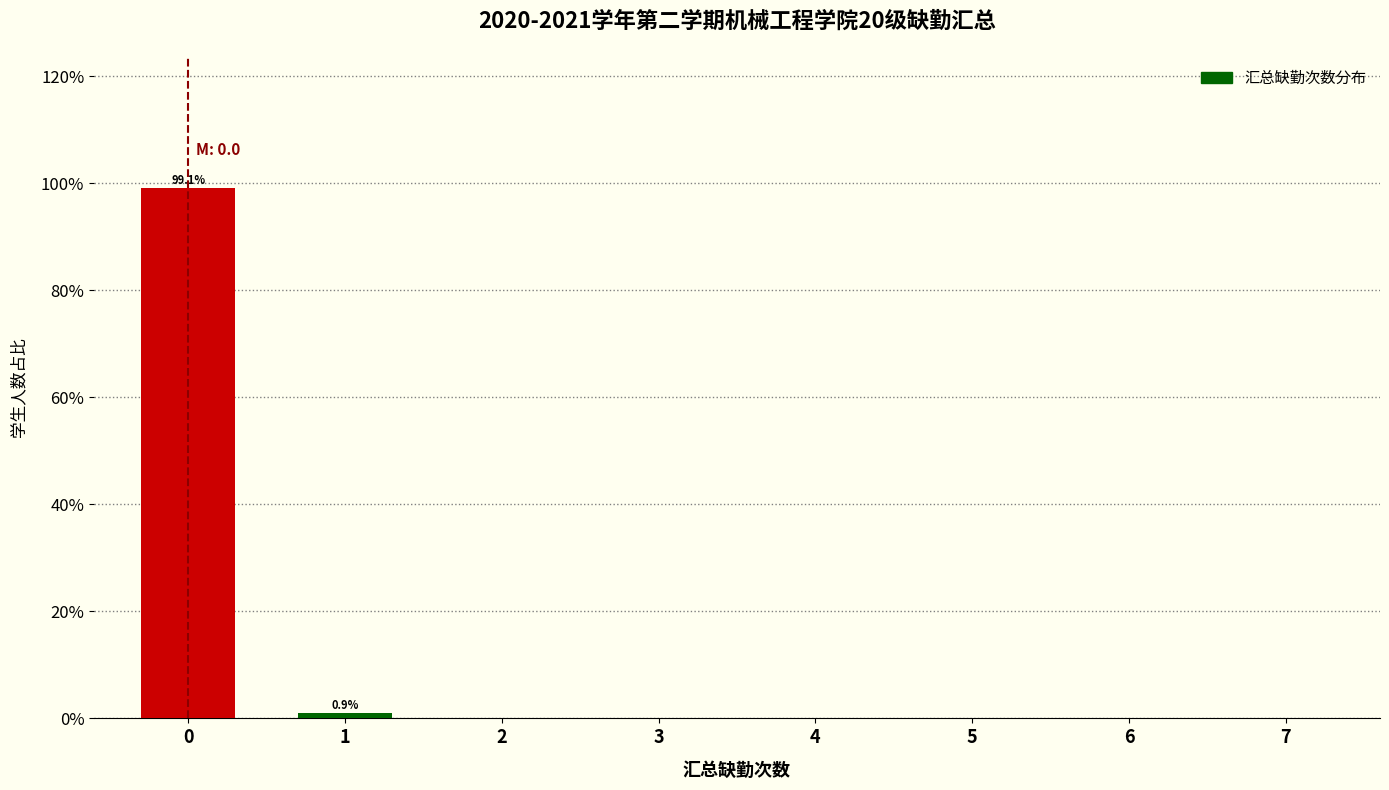

Reading left to right, list all the values displayed in this chart.

0=99.1	1=0.9	2=0.0	3=0.0	4=0.0	5=0.0	6=0.0	7=0.0